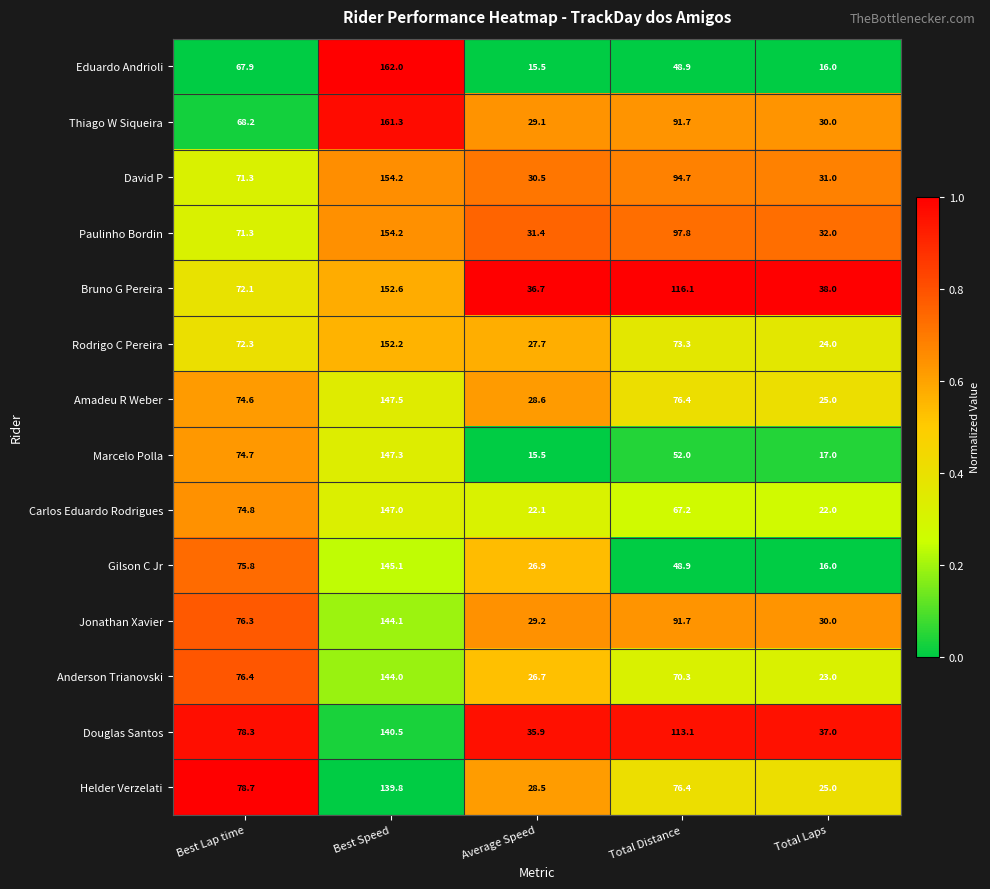

At which label does Rodrigo C Pereira first exceed 72?

Best Lap time